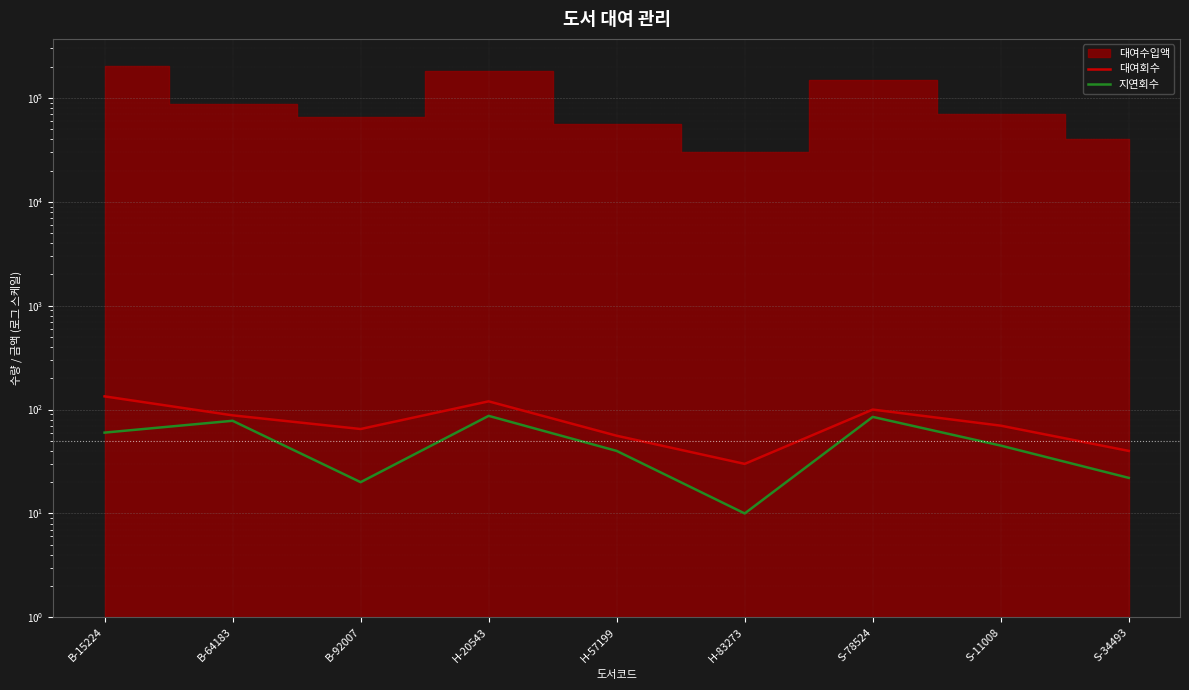

At which label does 지연회수 first exceed 45?

B-15224